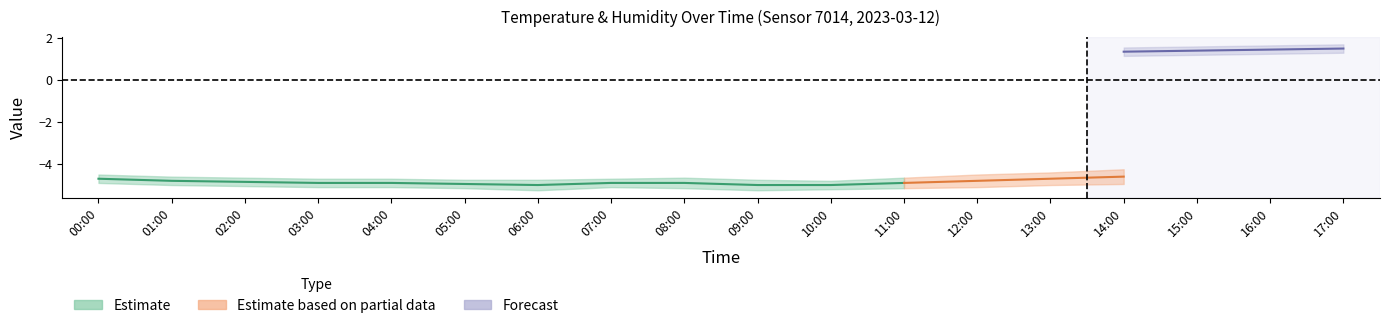

What position from the right is 09:00?

9